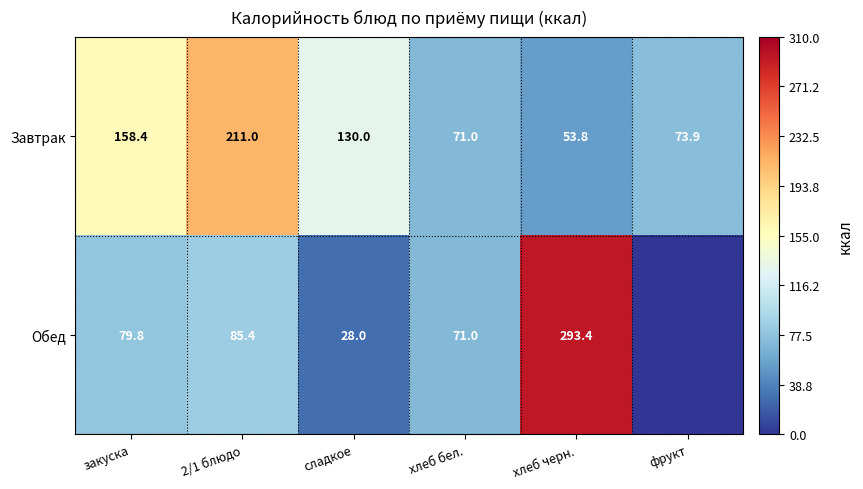

Which series changed the most between 2/1 блюдо and хлеб бел.?

Завтрак